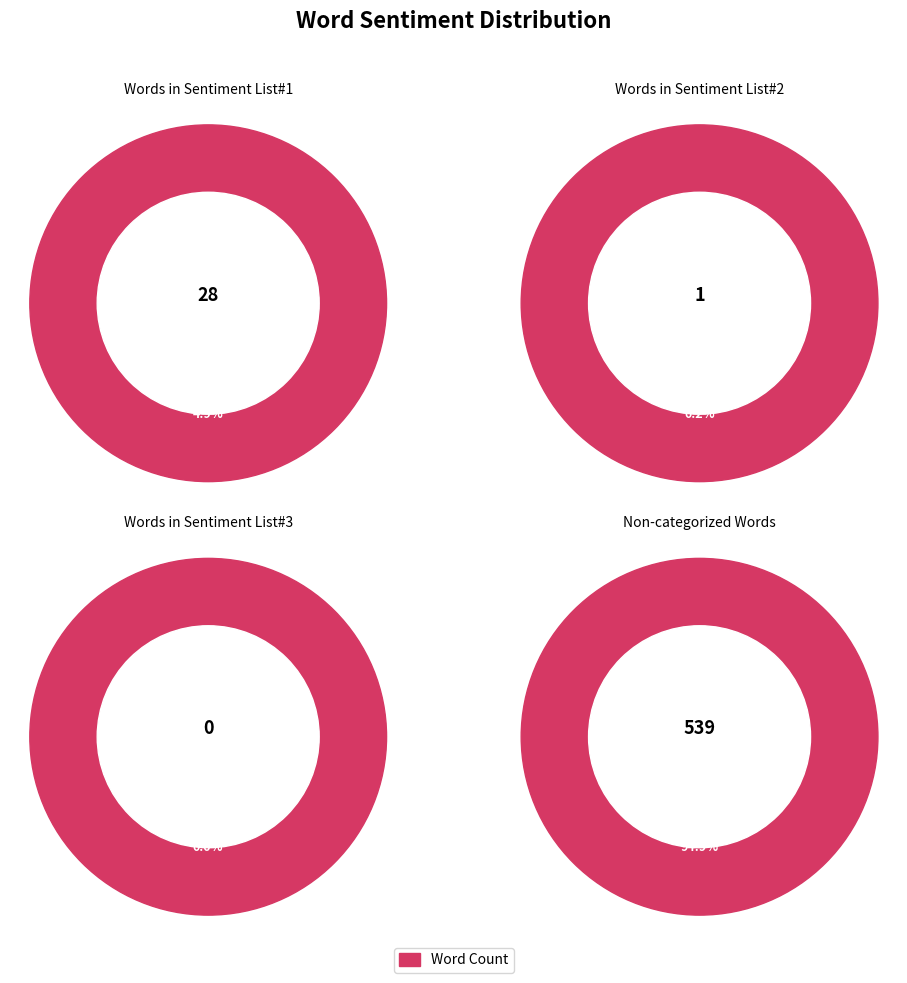

True or false: Words in Sentiment List#1 accounts for 5% of the total.

True